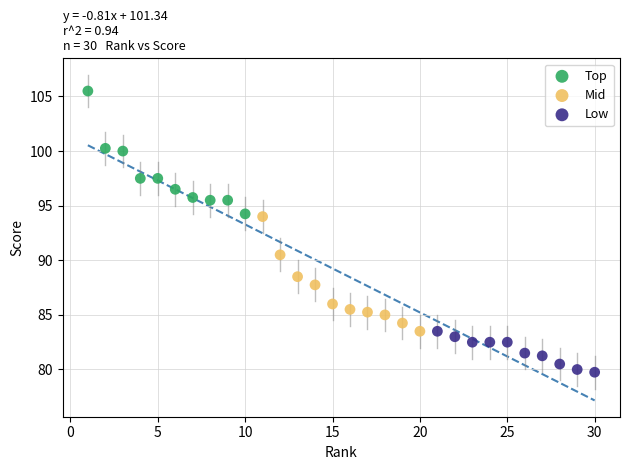

Which series has the largest Y range (max minus min)?

Top